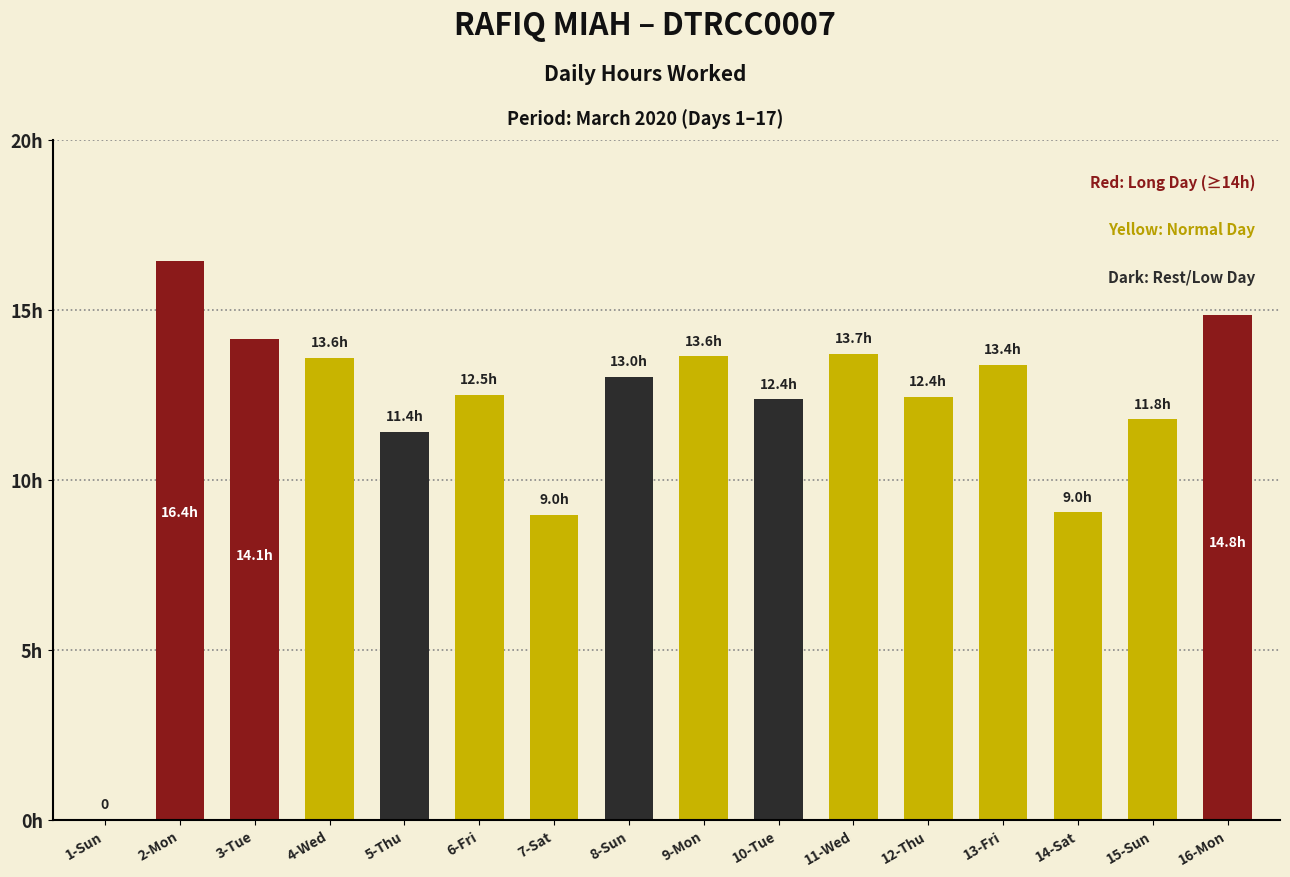

What is the label of the 3rd bar from the left?

3-Tue